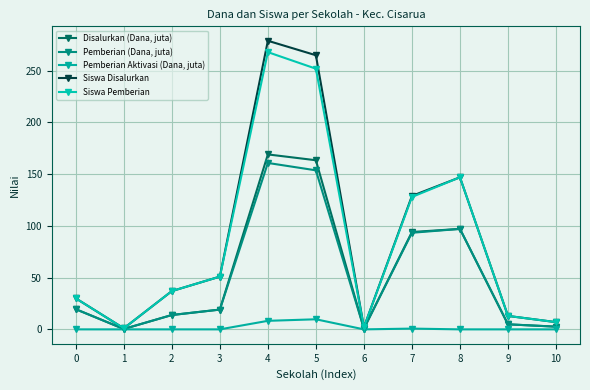

The value of Pemberian (Dana, juta) at 8 is 97.1. True or false?

True